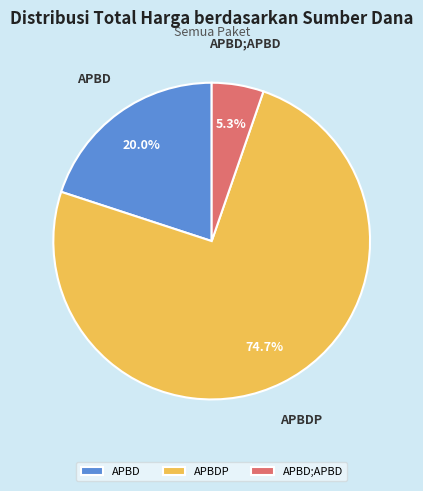

What percentage is NOT represented by APBD;APBD?

94.7%